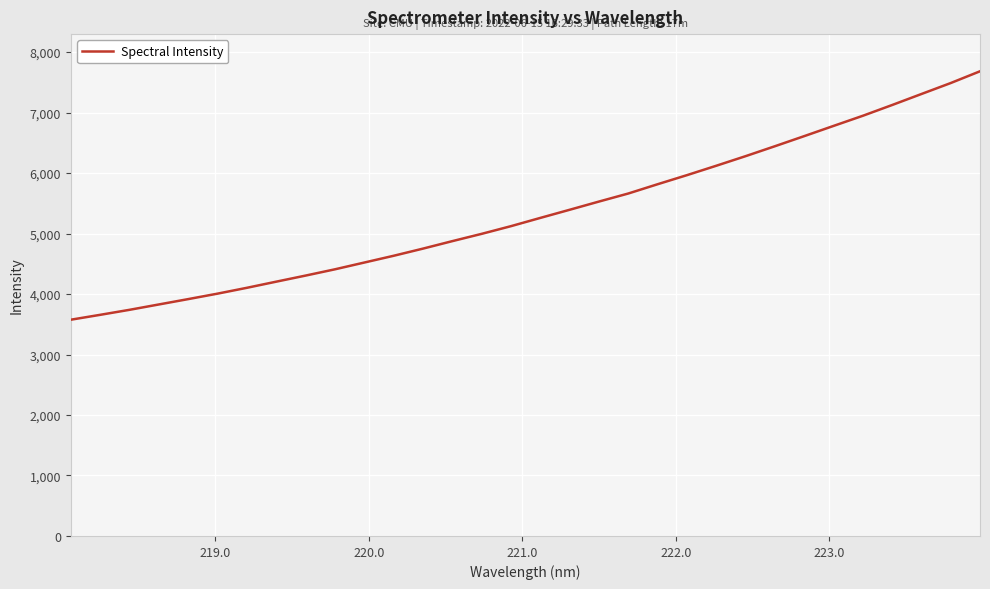

What is the sum of all values?

171044.5